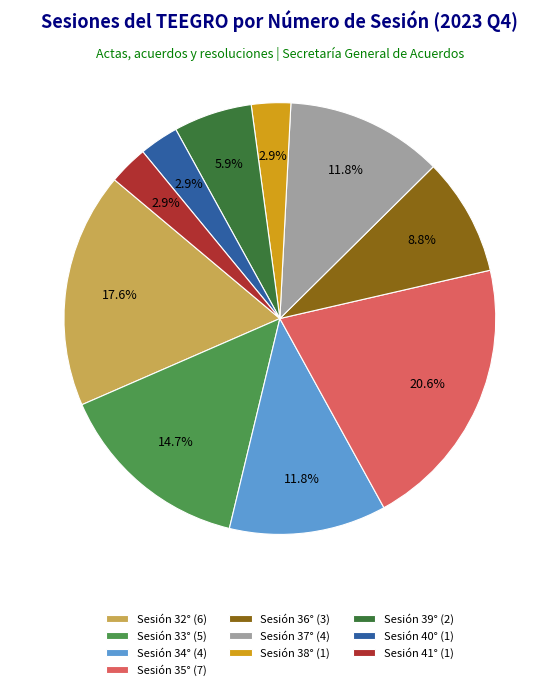

How many segments does this pie chart have?

10